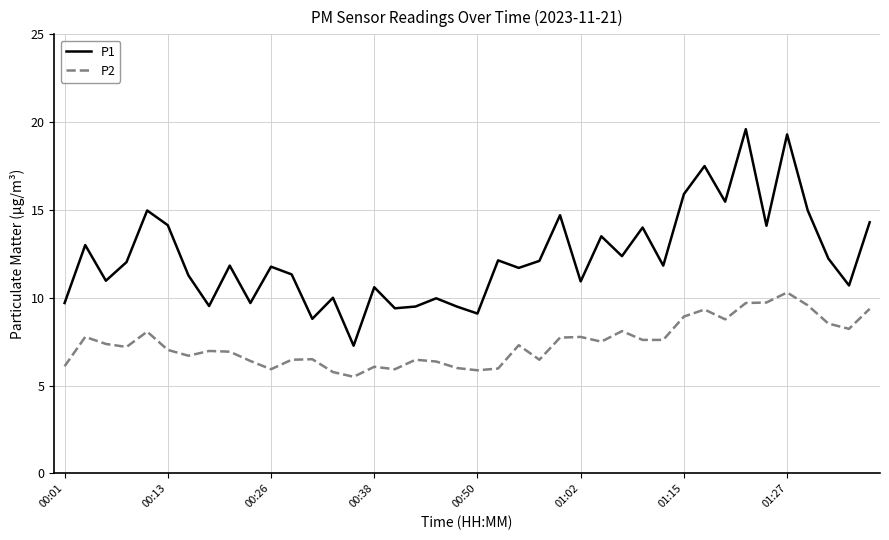

Rank the series by their average value, from highest to lowest.

P1, P2